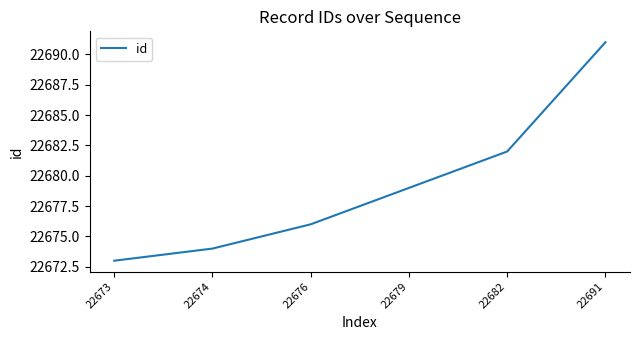

True or false: the data shows 39784 at 22679.

False